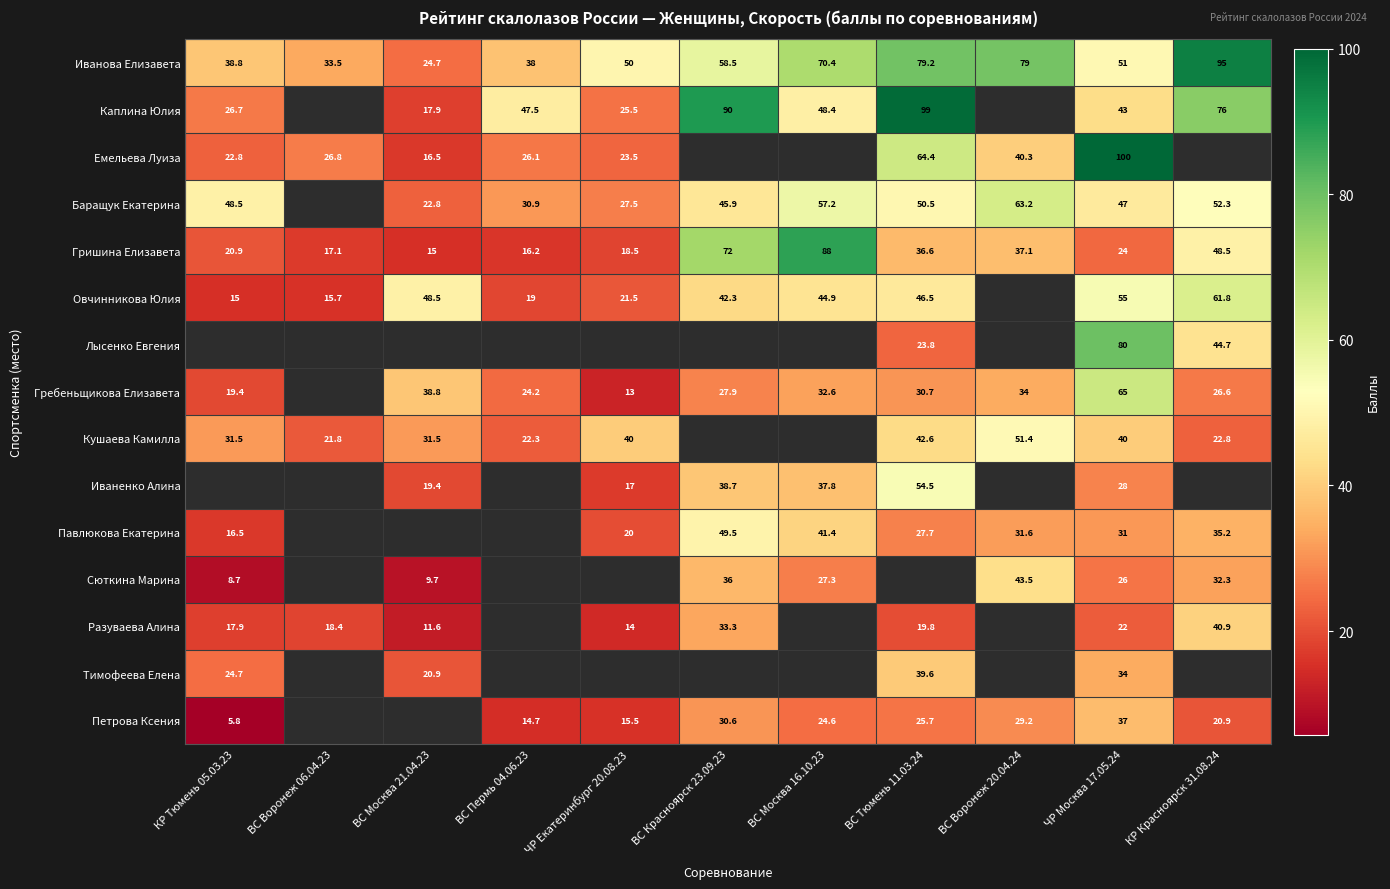

What is the difference between the Каплина Юлия values at ВС Тюмень 11.03.24 and ВС Москва 16.10.23?

50.6